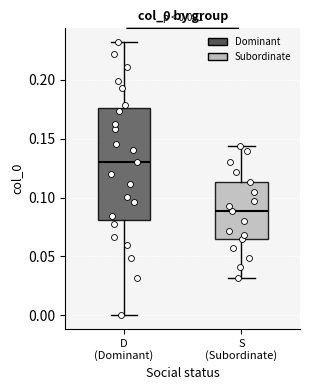

Which box is the tallest, from its lower edge to its upper edge?

D (Dominant)